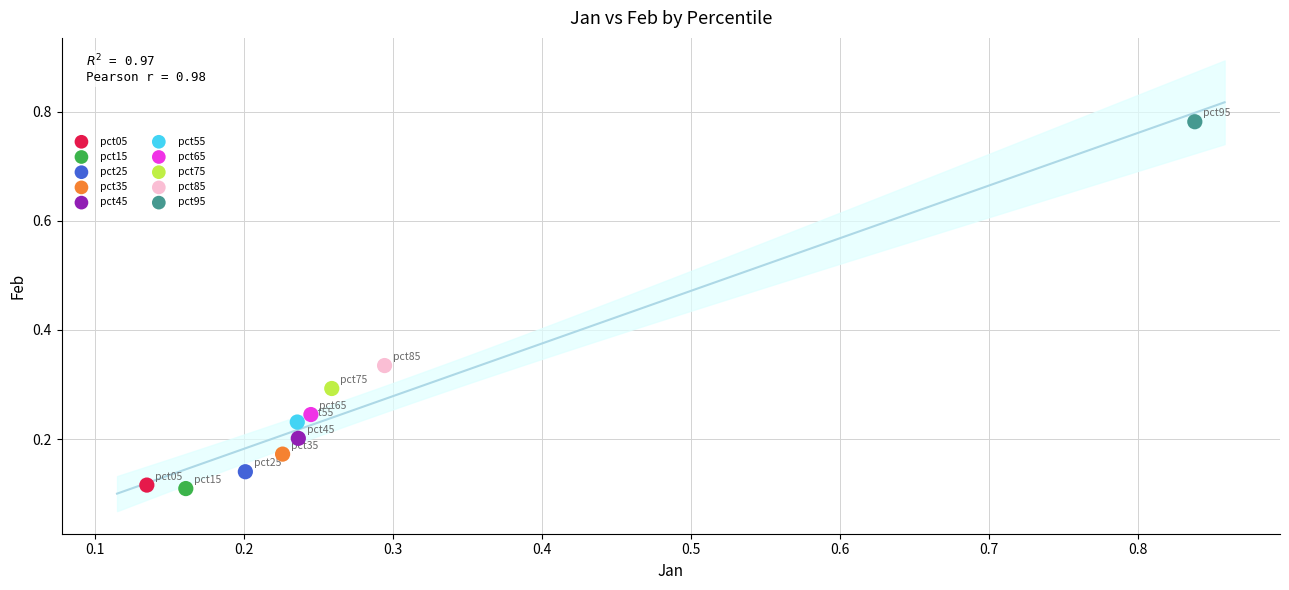

Which series contains the highest Y value?

pct95